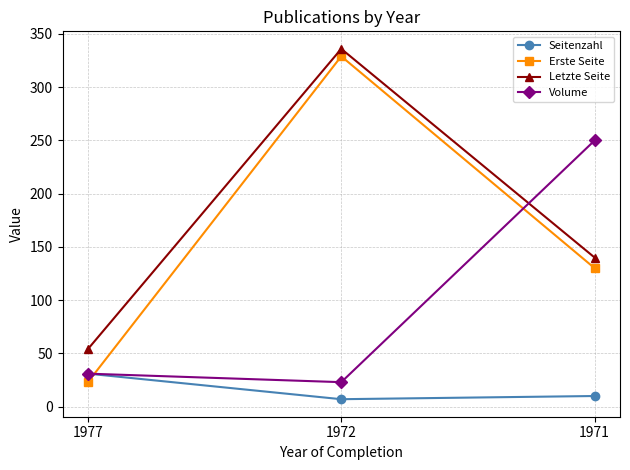

Reading left to right, transcribe all the data shown in this chart.

Seitenzahl: 1977=31	1972=7	1971=10
Erste Seite: 1977=23	1972=329	1971=130
Letzte Seite: 1977=54	1972=336	1971=140
Volume: 1977=31	1972=23	1971=250